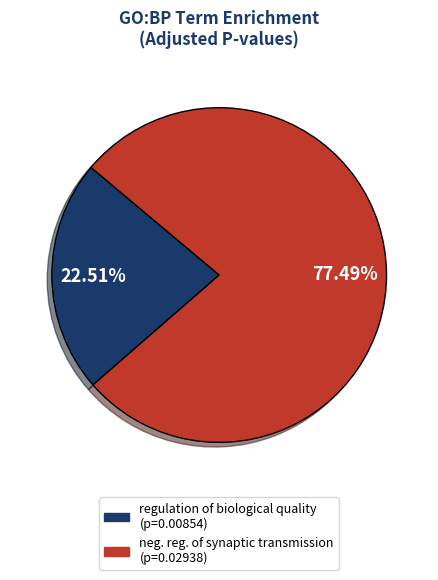

Is there a majority slice in this chart?

Yes